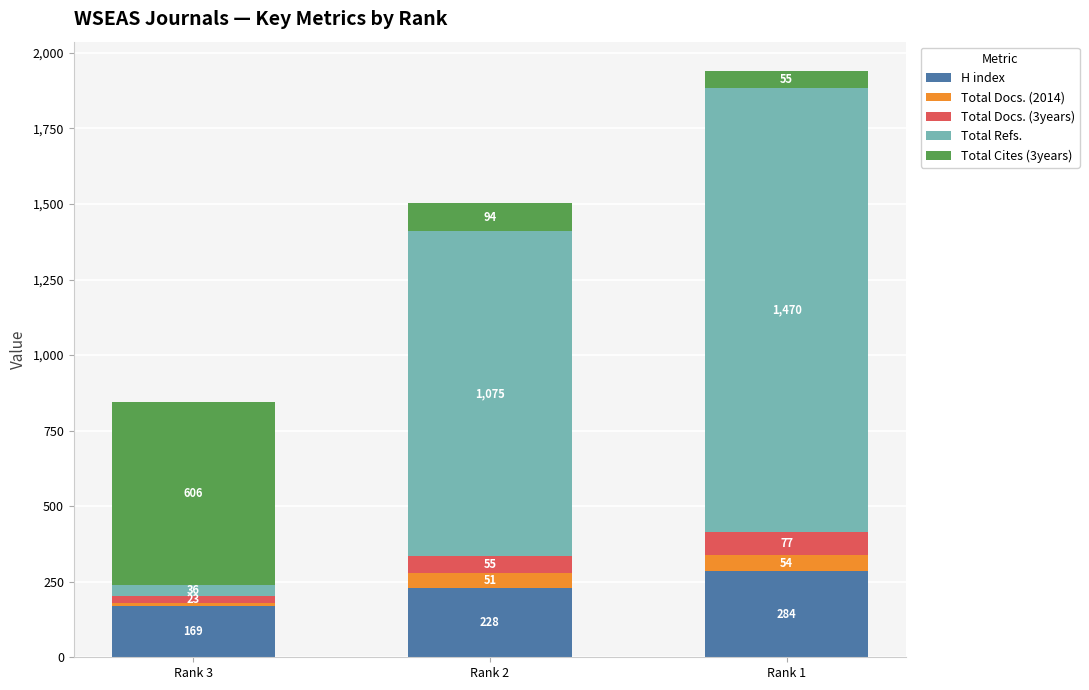

Rank the categories by H index value from highest to lowest.

Rank 1, Rank 2, Rank 3